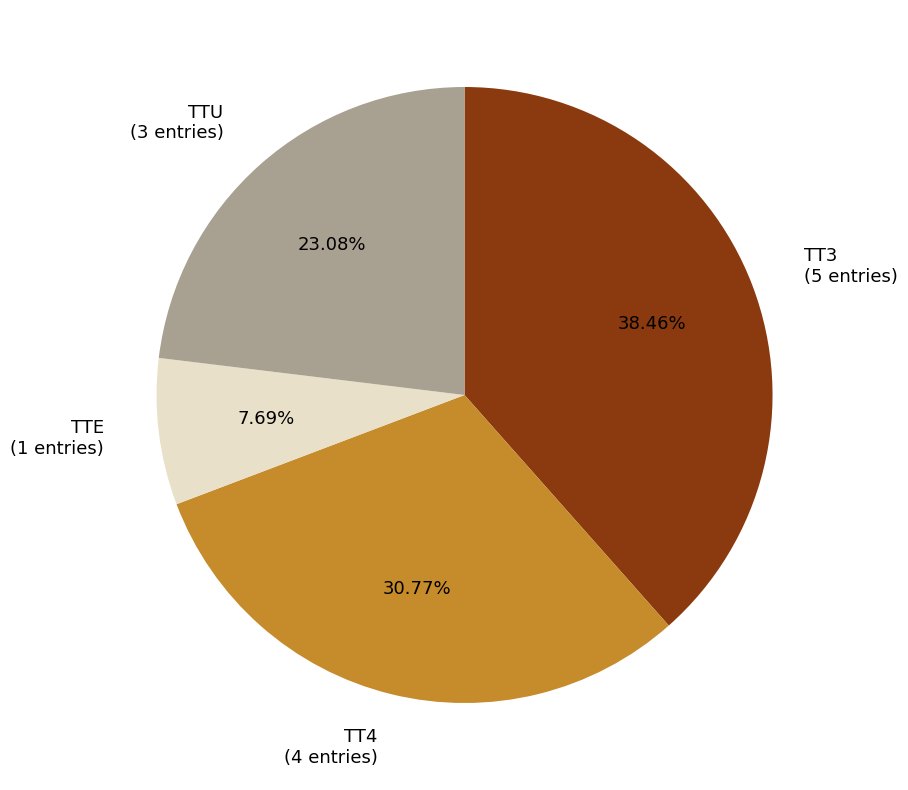

Which slice is the largest?

TT3